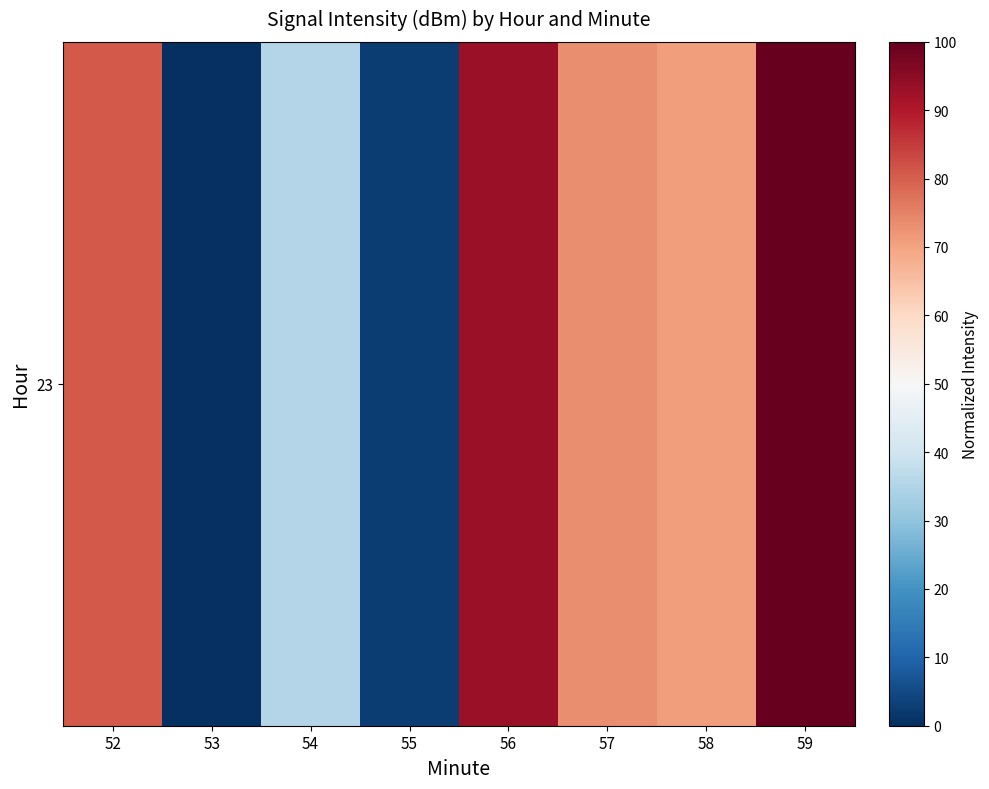

Which label corresponds to the smallest value in the chart?

53